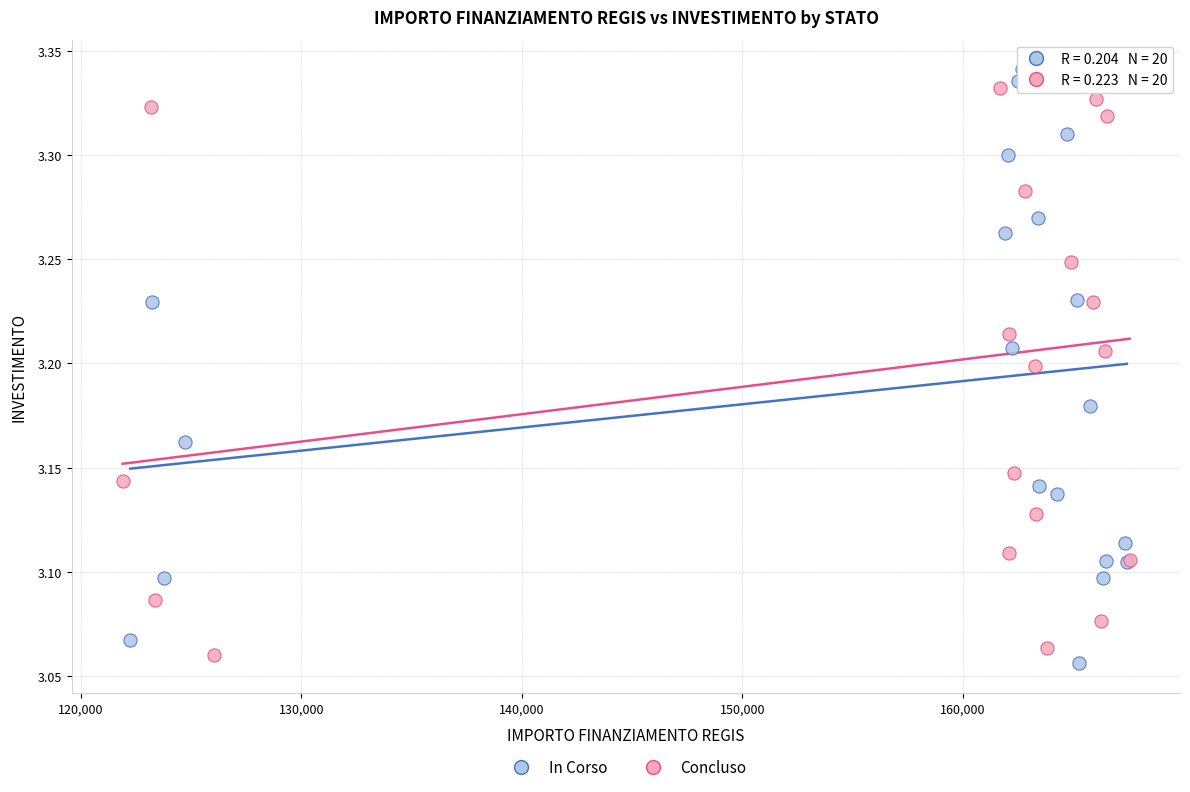

Which series has the widest spread of Y values?

In Corso